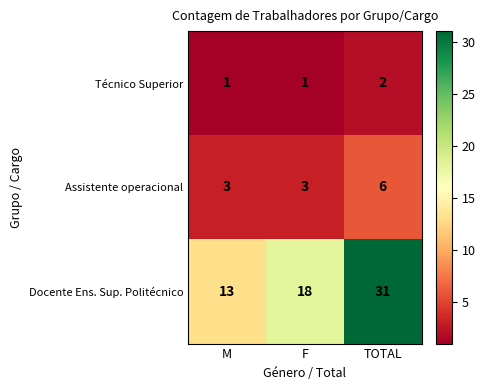

At which category is the sum across all series the highest?

TOTAL